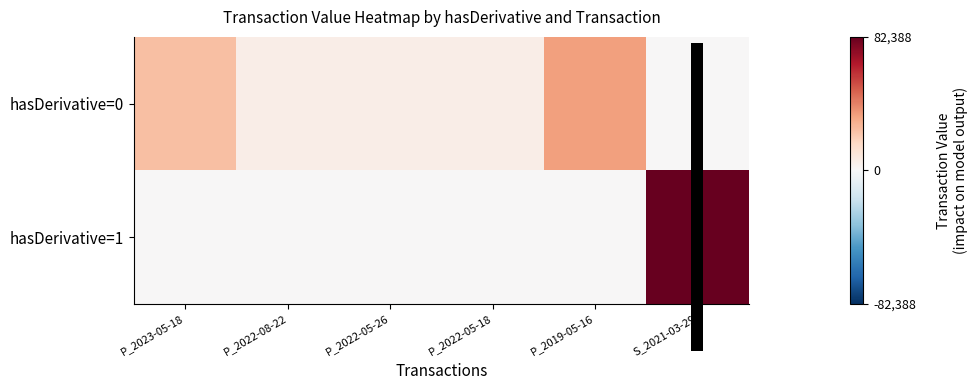

Between P_2023-05-18 and P_2022-08-22, which is larger?

P_2023-05-18